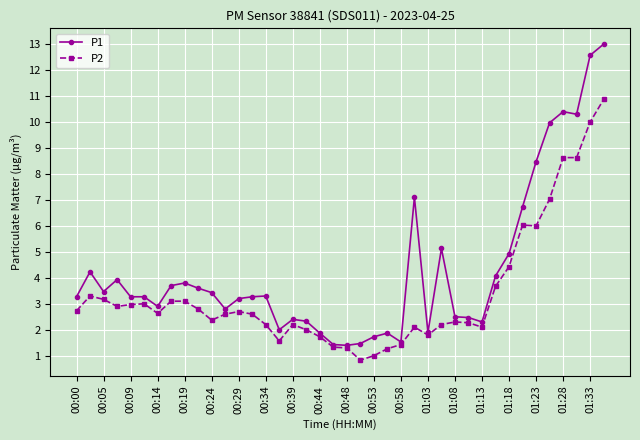

At how many categories does at least one series exceed 8?

6